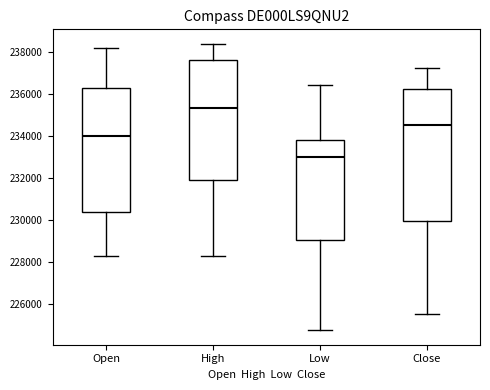

Reading left to right, read every box against the y-axis: the position of its median line, the range the box covers, and the ends of its whiskers. The values are not printed on the chart, so give them approximately, as read against the axis.

Open: median 234000, box 230400 to 236400, whiskers 228200 to 238200
High: median 235400, box 231800 to 237600, whiskers 228200 to 238400
Low: median 233000, box 229000 to 233800, whiskers 224800 to 236400
Close: median 234600, box 230000 to 236200, whiskers 225600 to 237200